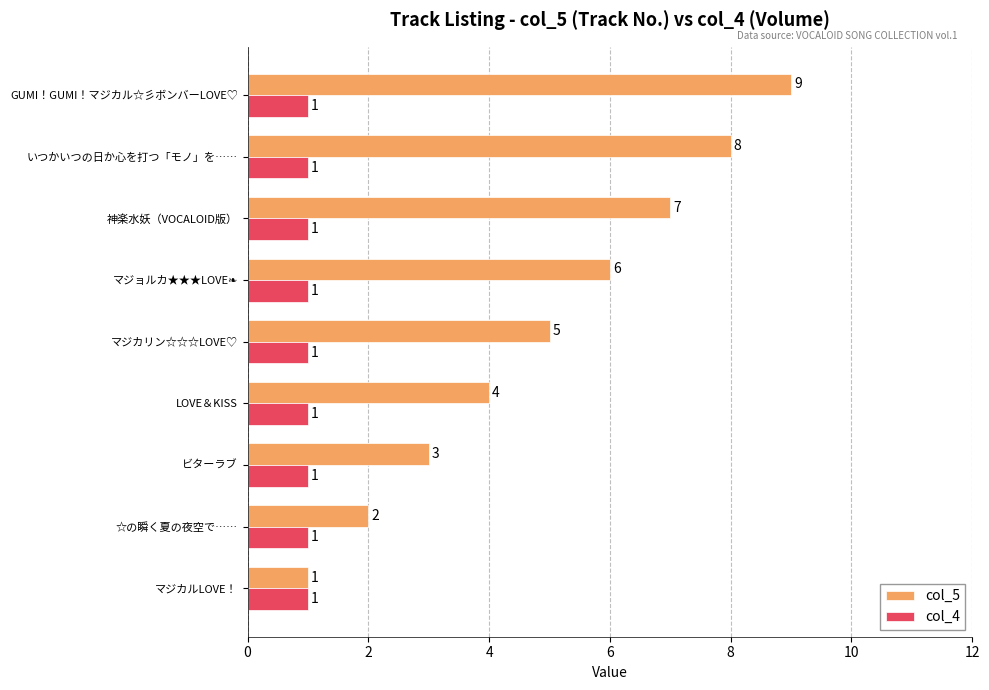

What is the sum of all col_5 values?

45